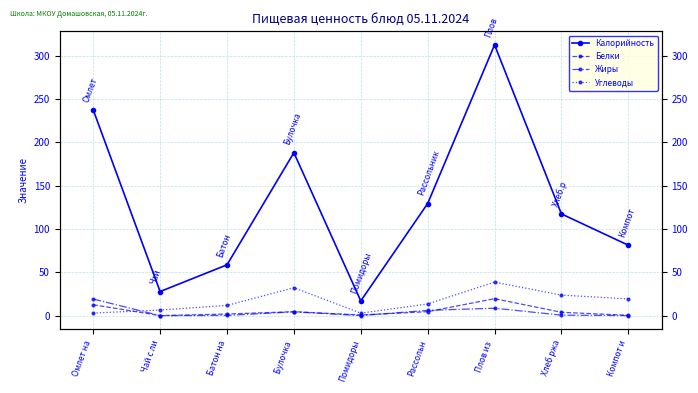

What are all the series names shown in the legend?

Калорийность, Белки, Жиры, Углеводы